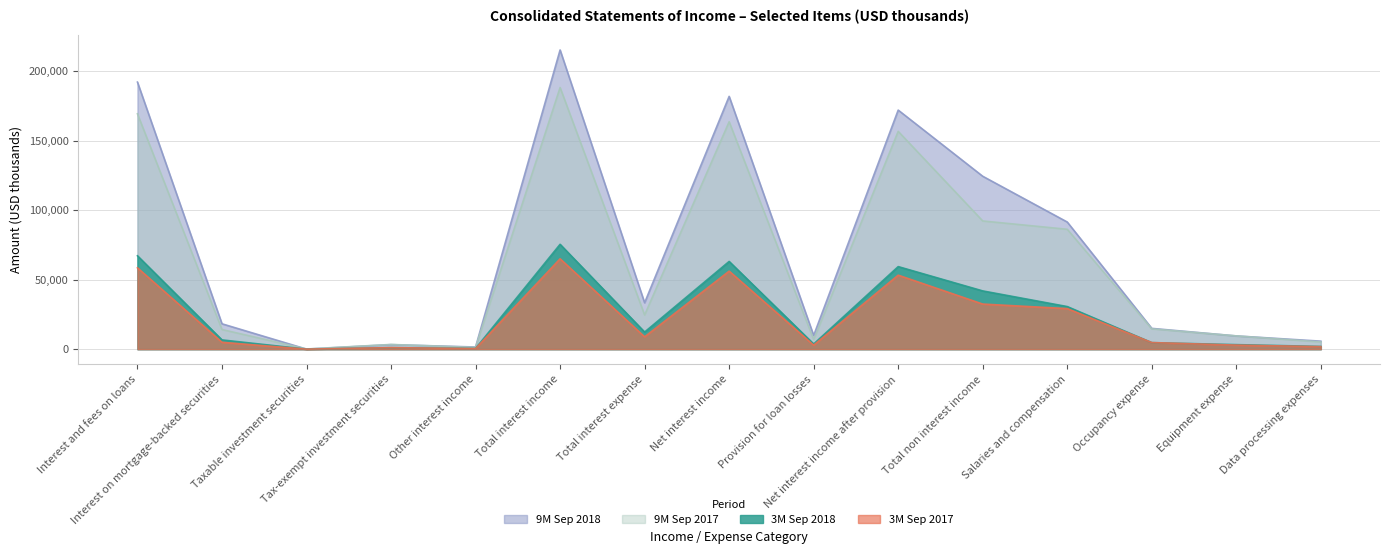

How many interior local peaks does the 3M Sep 2018 series have?

4